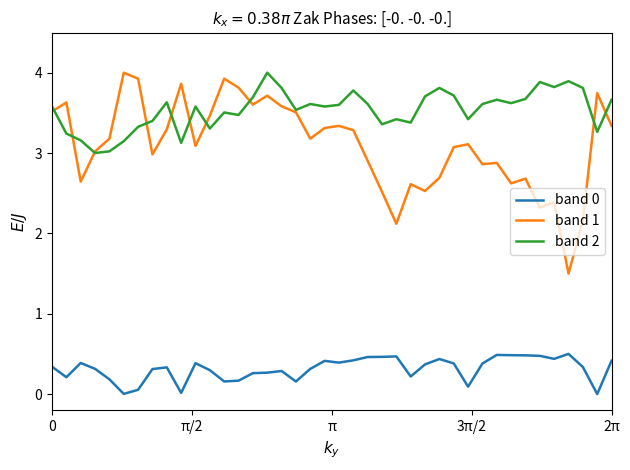

What is the highest value of the band 1 series?

4.0